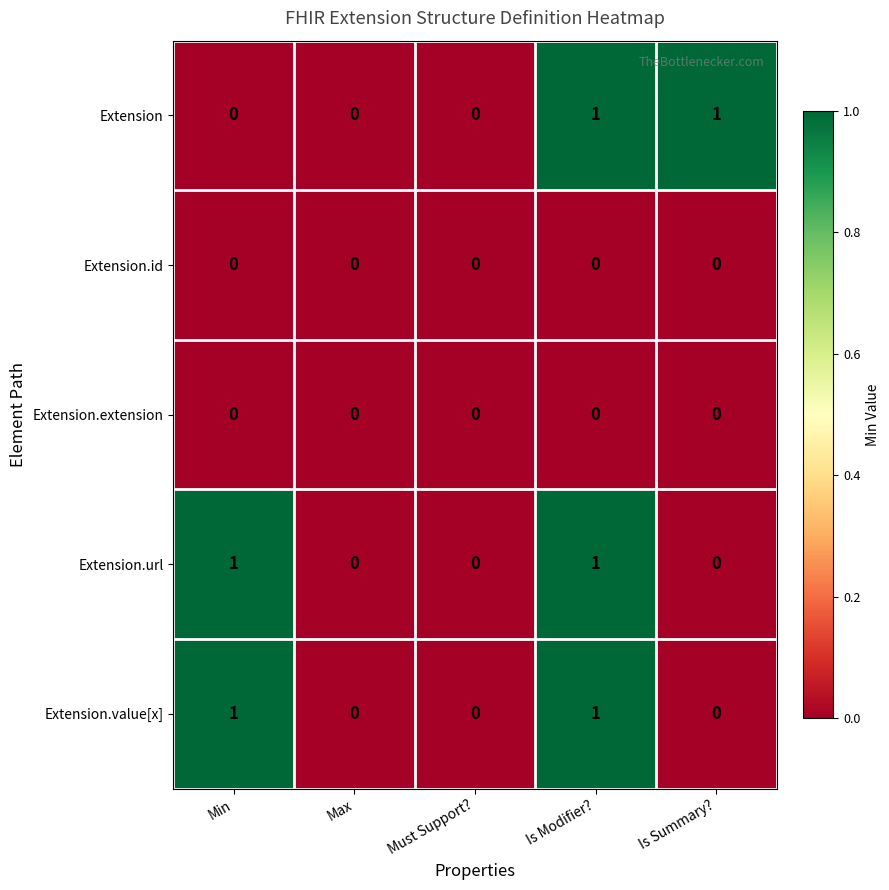

What is the difference between the highest and lowest values at Is Summary??

1